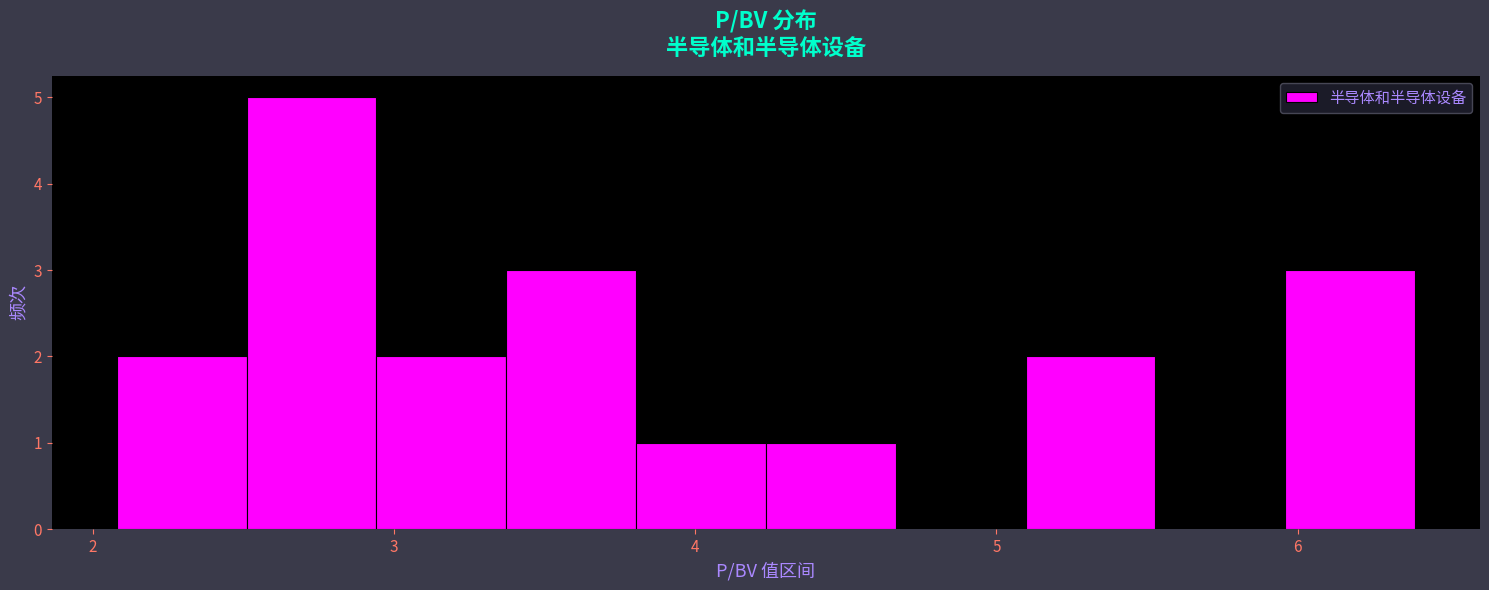

What is the height of the bar covering 3.8 to 4.2 on the x-axis? Neither the bar edges nor the heights are printed on the chart, so give them approximately, as read against the axes.

1